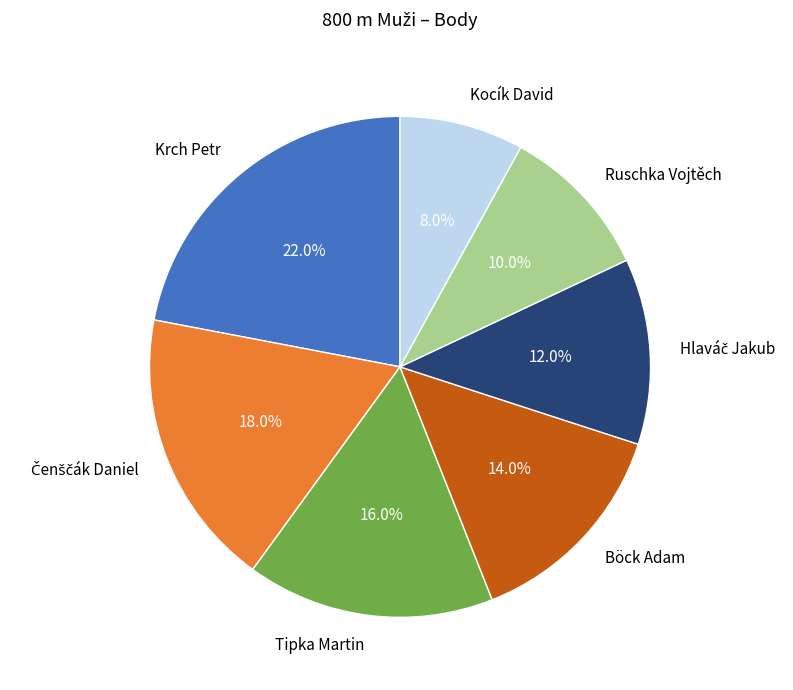

To the nearest percent, what portion does Ruschka Vojtěch represent?

10%